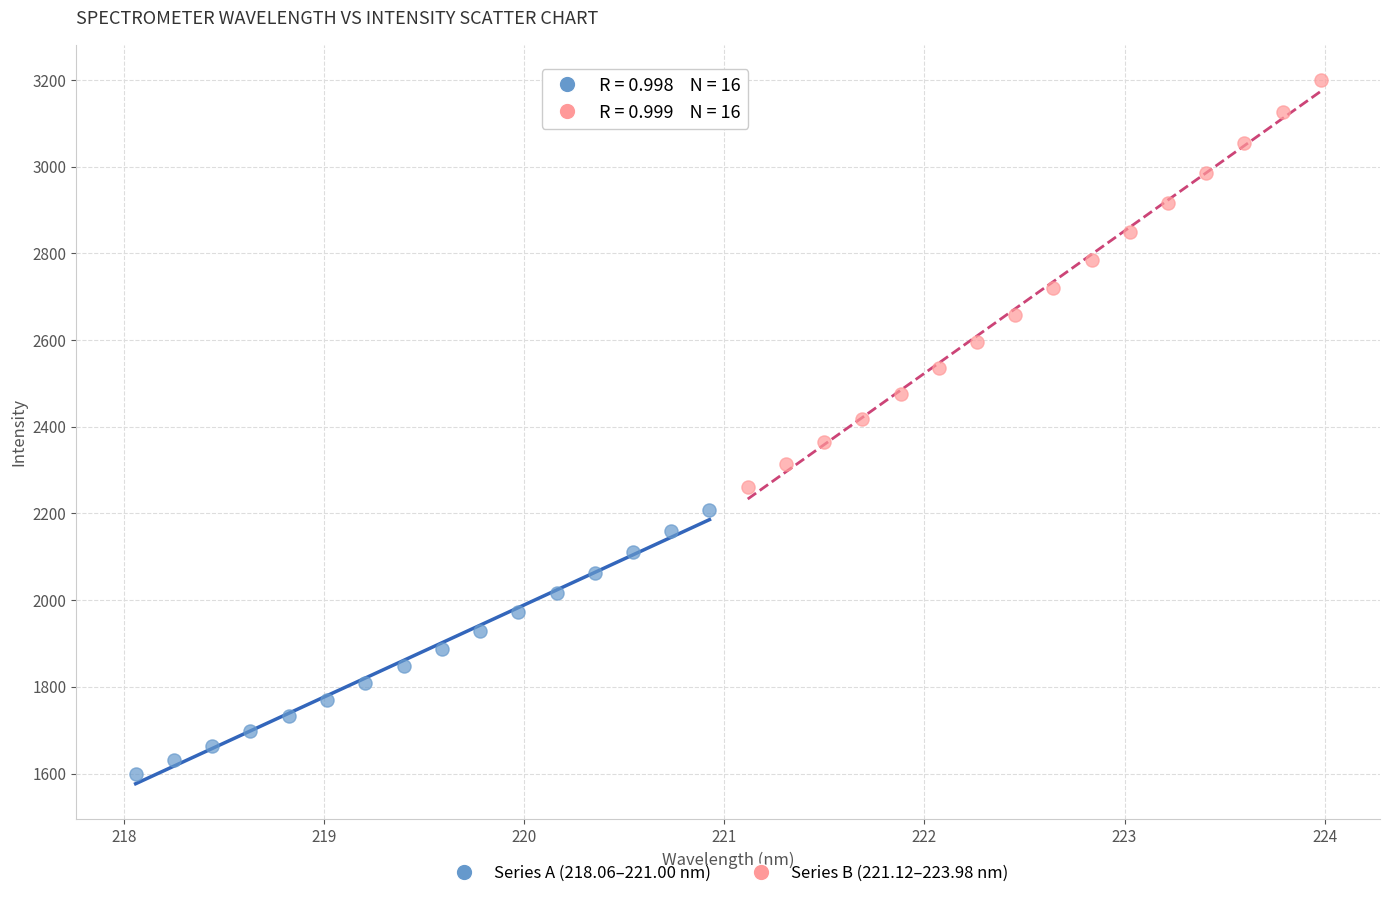

Which series reaches the minimum Y coordinate?

Series A (218.06–221.00 nm)